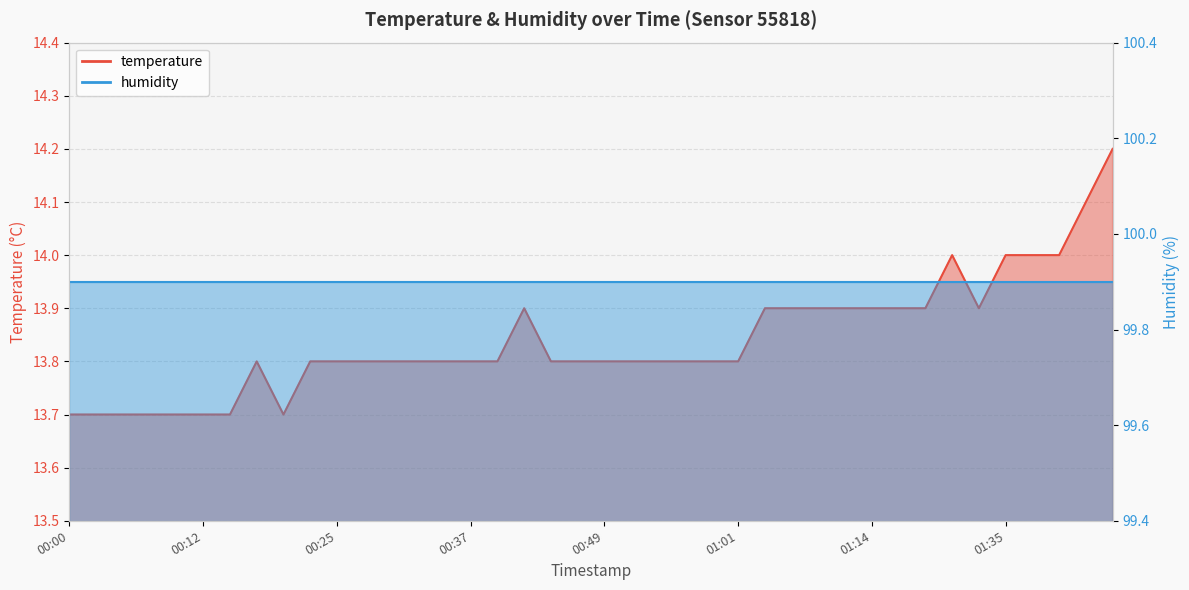

Reading left to right, transcribe all the data shown in this chart.

13.7	13.7	13.7	13.7	13.7	13.7	13.7	13.8	13.7	13.8	13.8	13.8	13.8	13.8	13.8	13.8	13.8	13.9	13.8	13.8	13.8	13.8	13.8	13.8	13.8	13.8	13.9	13.9	13.9	13.9	13.9	13.9	13.9	14.0	13.9	14.0	14.0	14.0	14.1	14.2